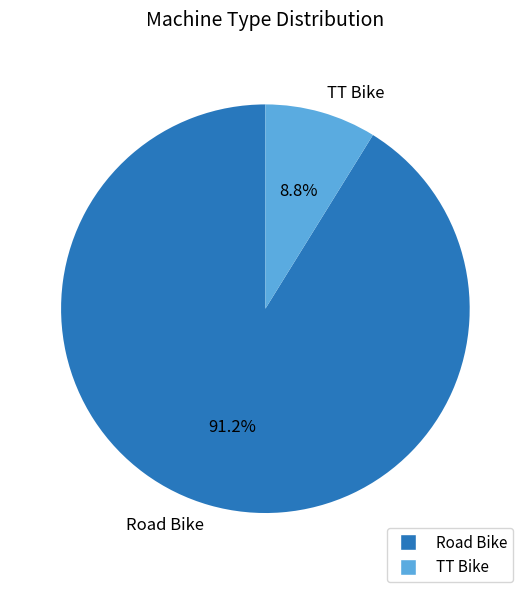

The Road Bike slice represents 99% of the pie. True or false?

False